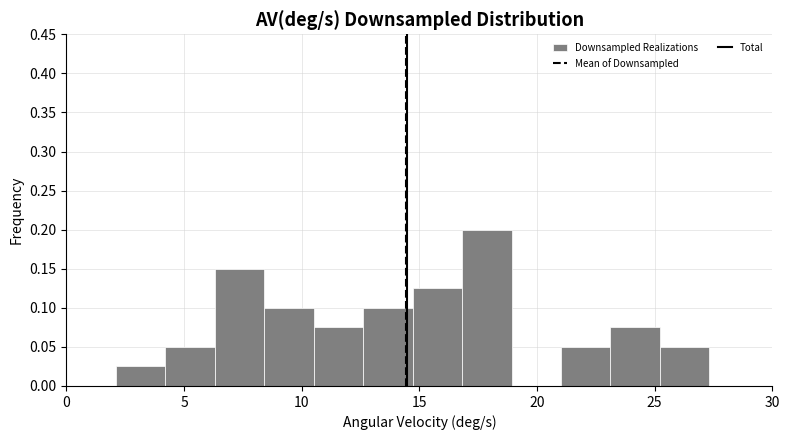

Reading left to right, list every bar in this chart as the range it spans on the x-axis followed by its height. Neither the bar edges nor the heights are printed on the chart, so give them approximately, as read against the axes.

2.0 to 4.0: 0.025
4.0 to 6.5: 0.050
6.5 to 8.5: 0.150
8.5 to 10.5: 0.100
10.5 to 12.5: 0.075
12.5 to 14.5: 0.100
14.5 to 17.0: 0.125
17.0 to 19.0: 0.200
19.0 to 21.0: 0
21.0 to 23.0: 0.050
23.0 to 25.0: 0.075
25.0 to 27.5: 0.050